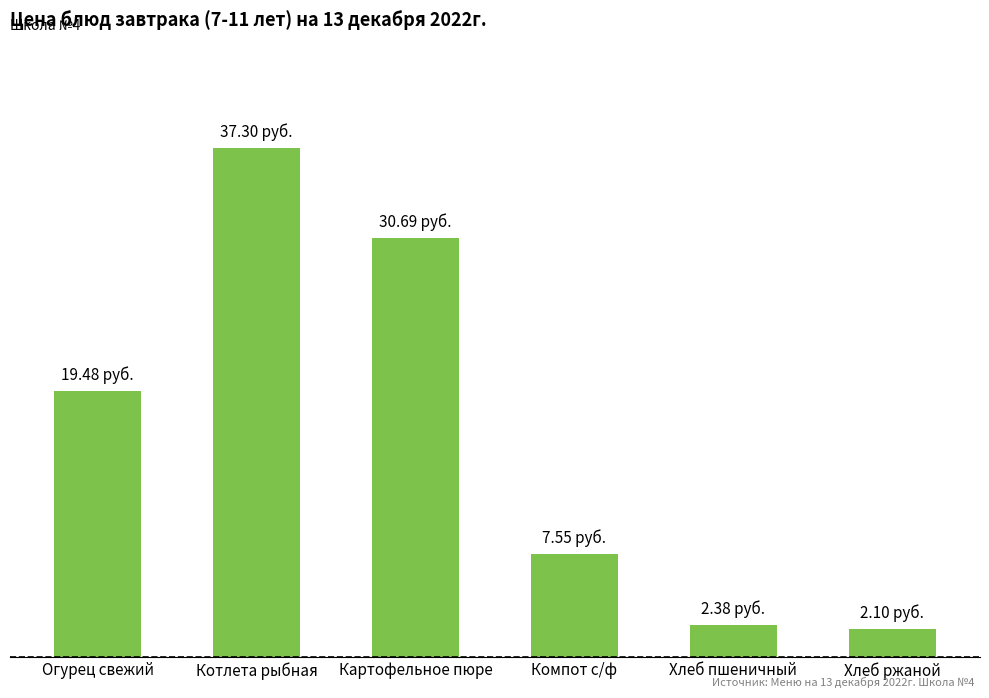

At which label is the value closest to 19?

Огурец свежий